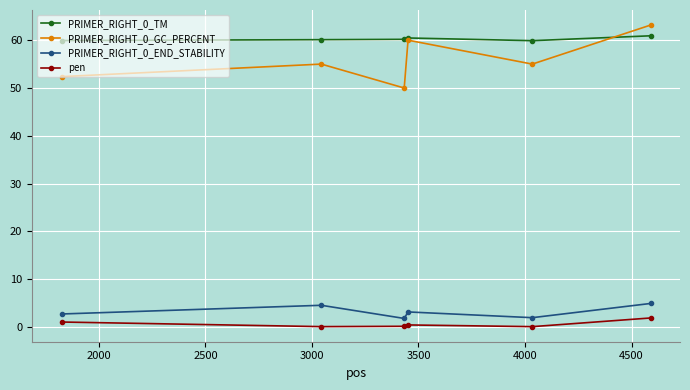

What is the value of the PRIMER_RIGHT_0_GC_PERCENT point at the 1st from the left?

52.4